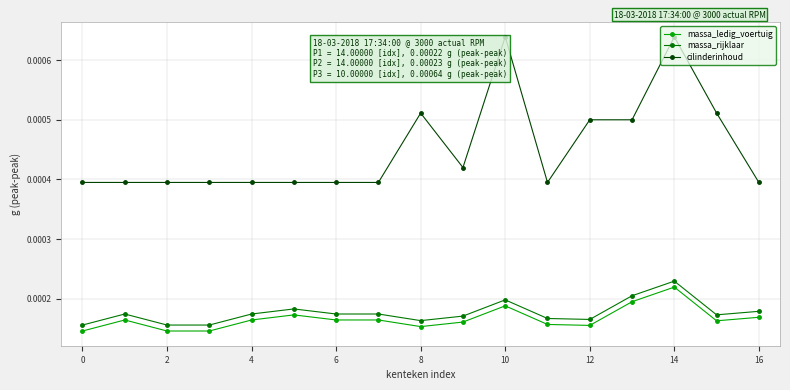

True or false: cilinderinhoud has more than 2 points higher than both neighbors.

True